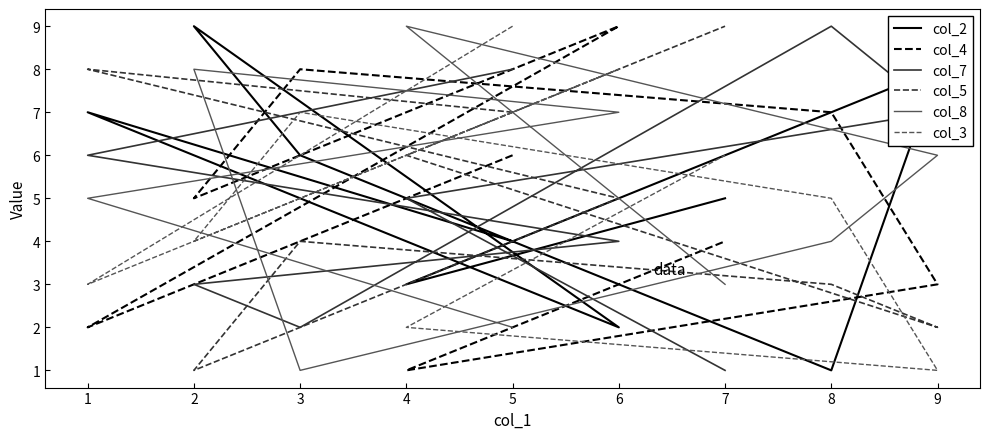

True or false: col_3 has more than 1 interior local peaks.

True